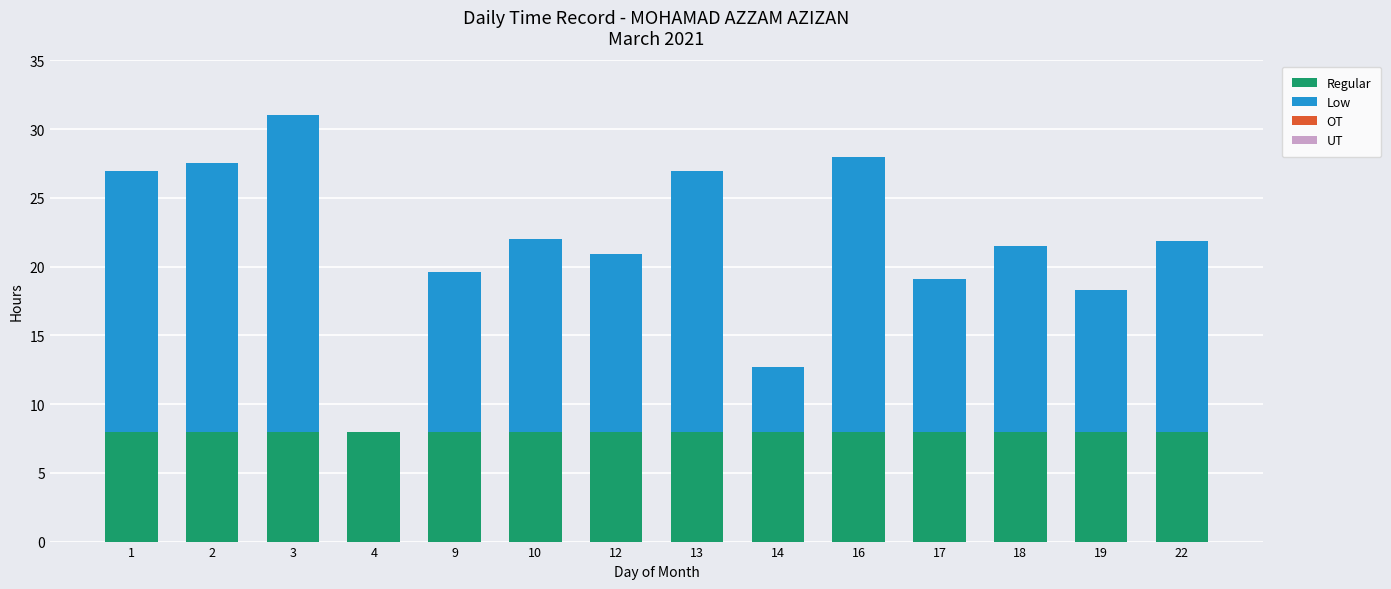

Reading right to left, list the values for the Regular series.

22=8.0	19=8.0	18=8.0	17=8.0	16=8.0	14=8.0	13=8.0	12=8.0	10=8.0	9=8.0	4=8.0	3=8.0	2=8.0	1=8.0